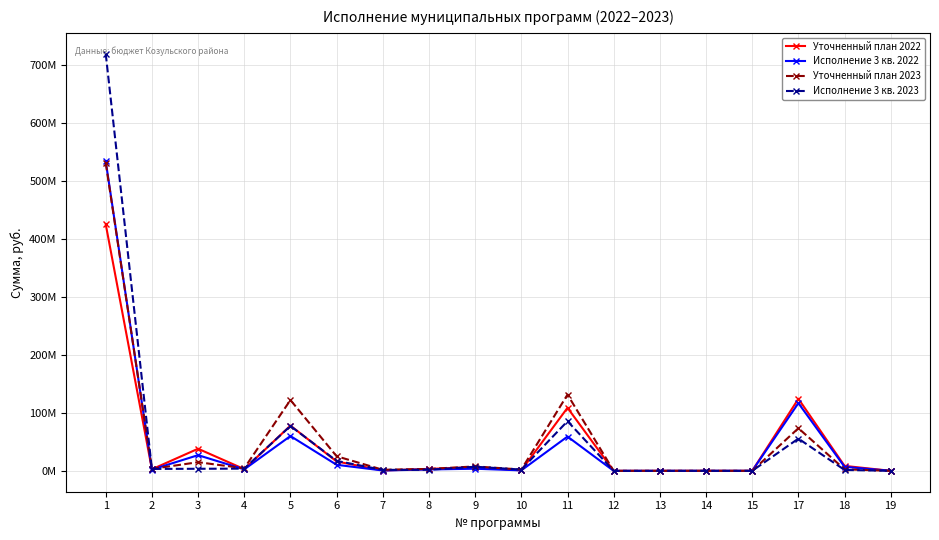

True or false: Исполнение 3 кв. 2022 has more than 0 interior local peaks.

True